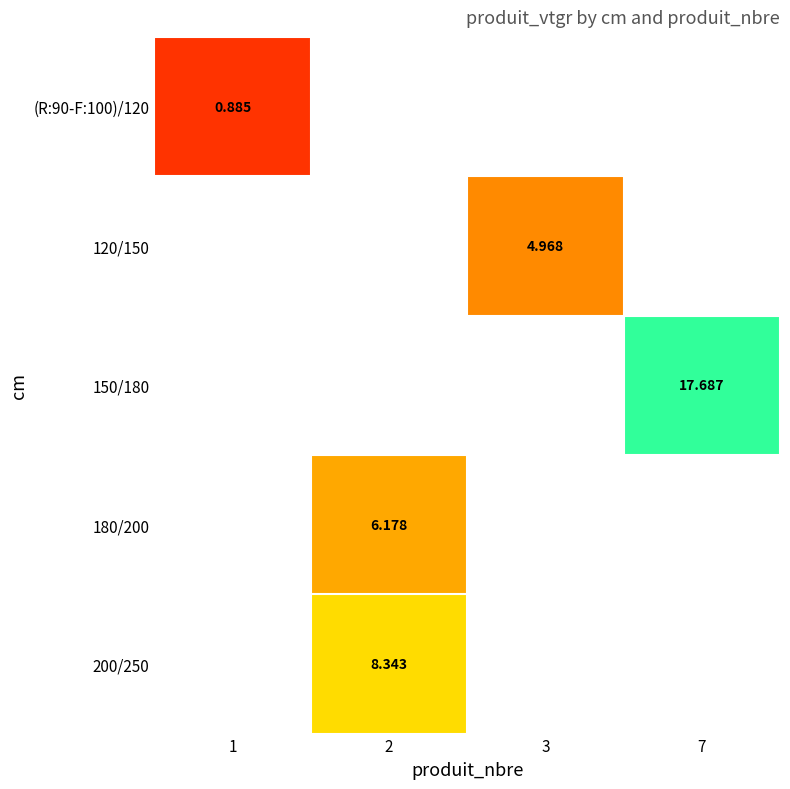

What is the greatest value displayed?

17.7